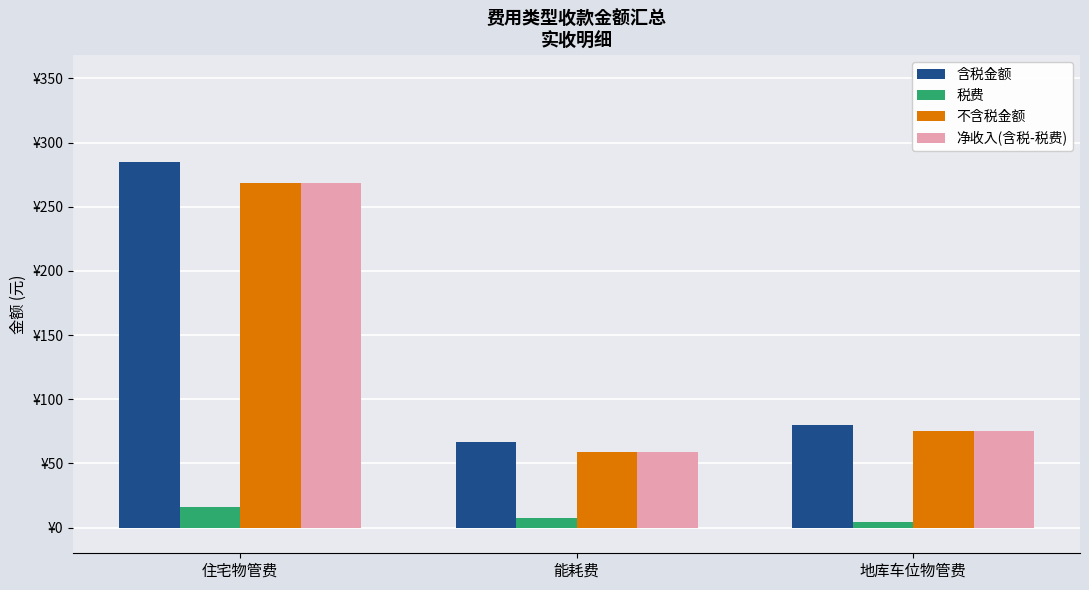

Are the bars horizontal?

No